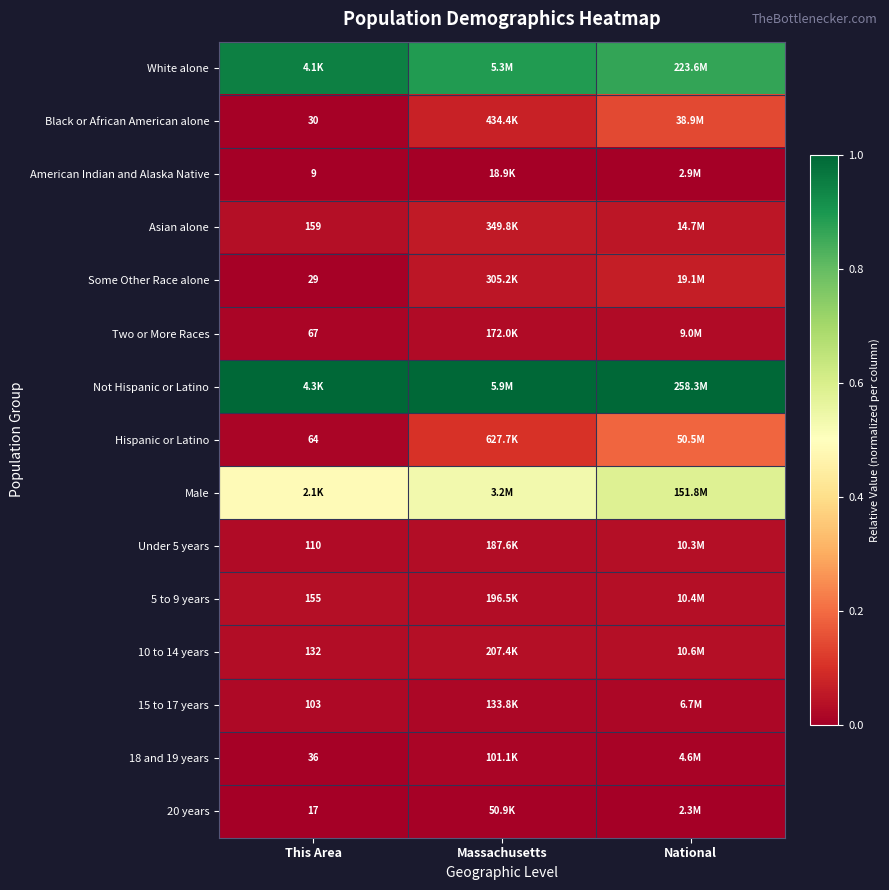

Where is Under 5 years nearest to the value 0?

This Area